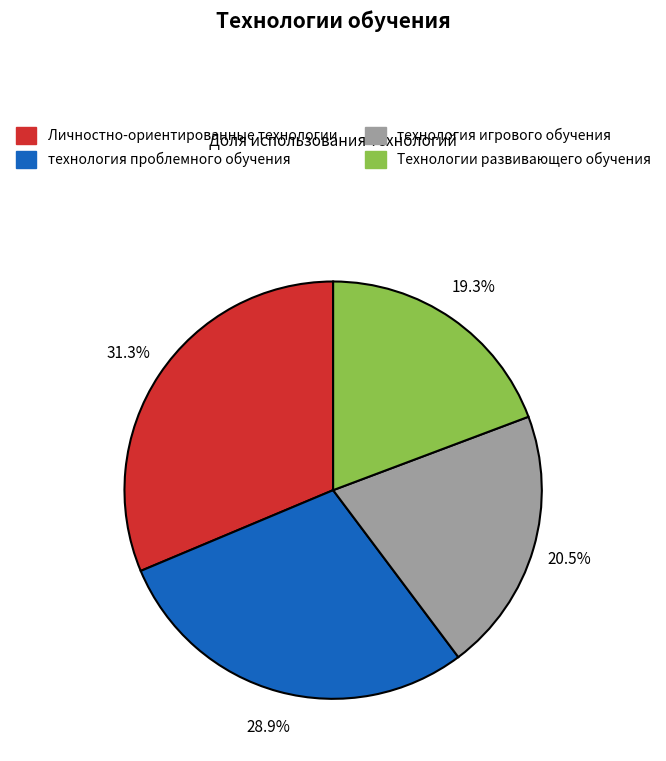

Does Технологии развивающего обучения account for over 50% of the chart?

No